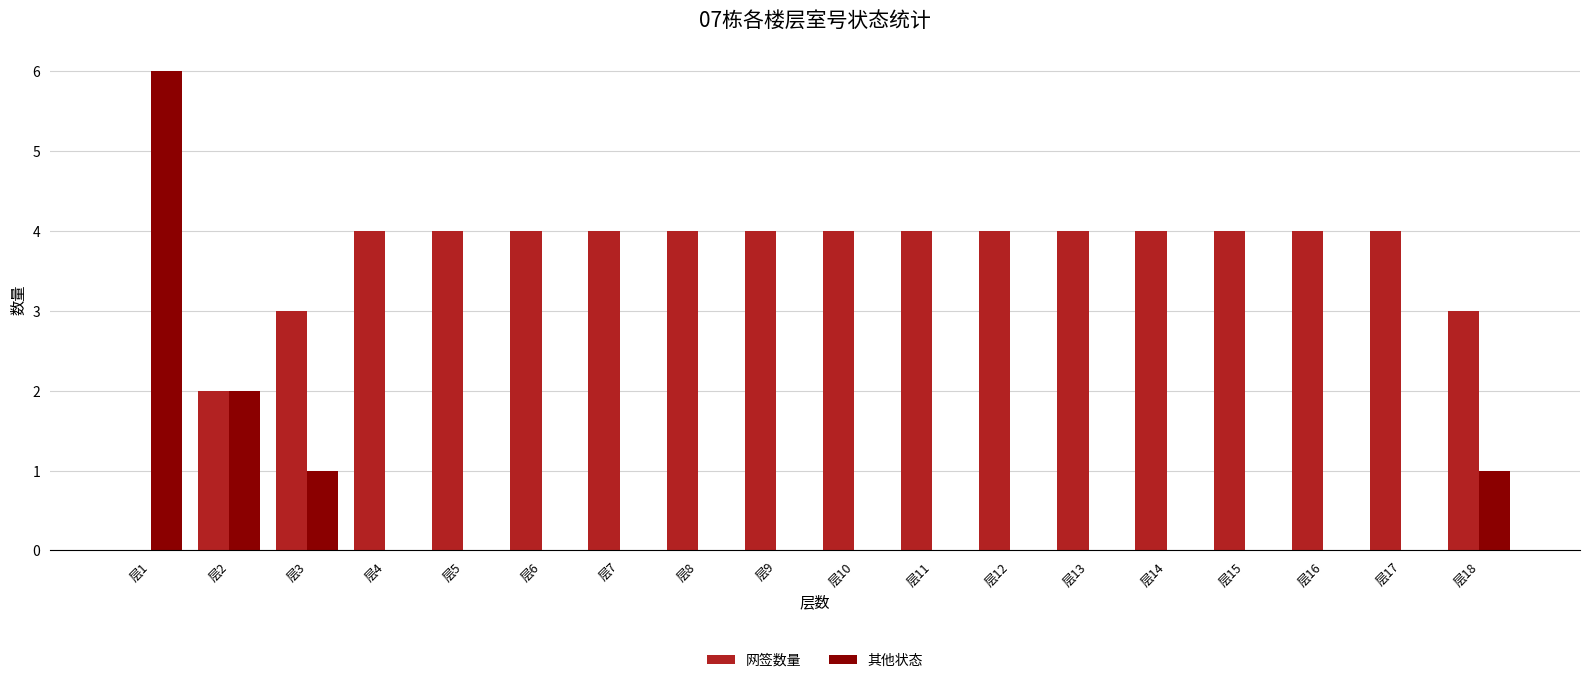

Read the 网签数量 value at 层12.

4